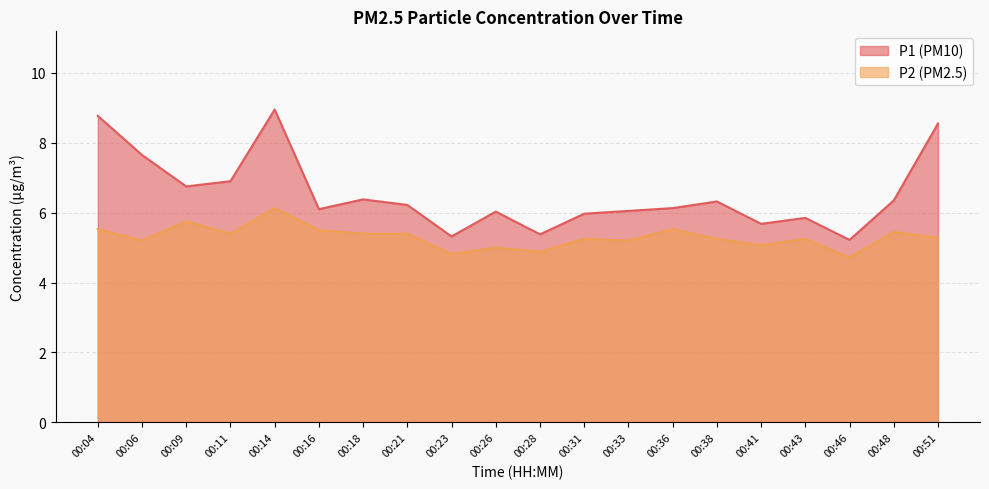

The value of P1 at 00:09 is 8.8. True or false?

False